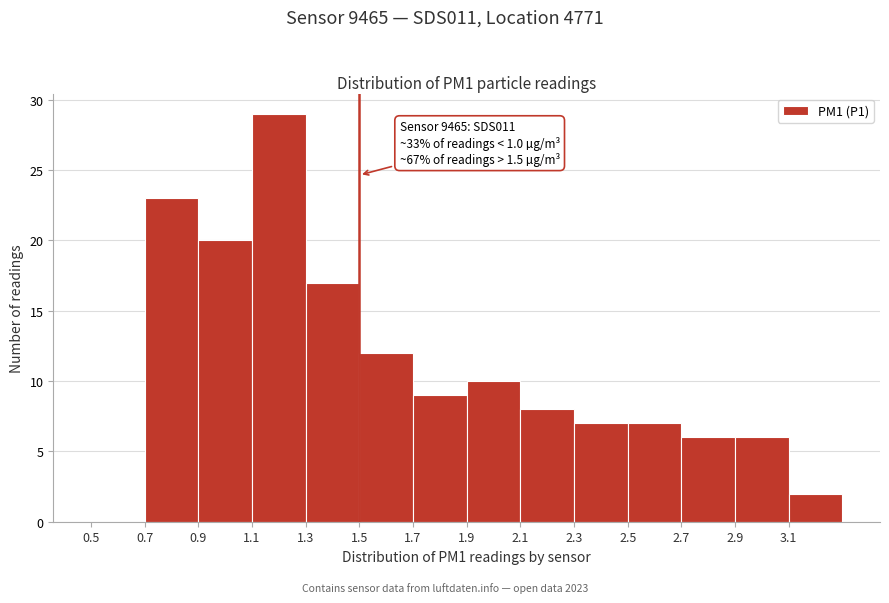

Over which range of the x-axis is the bar tallest?

1.1 to 1.3